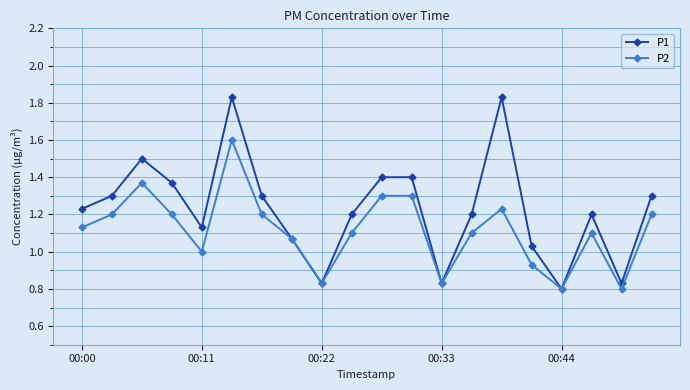

Which series has the largest total across all categories?

P1